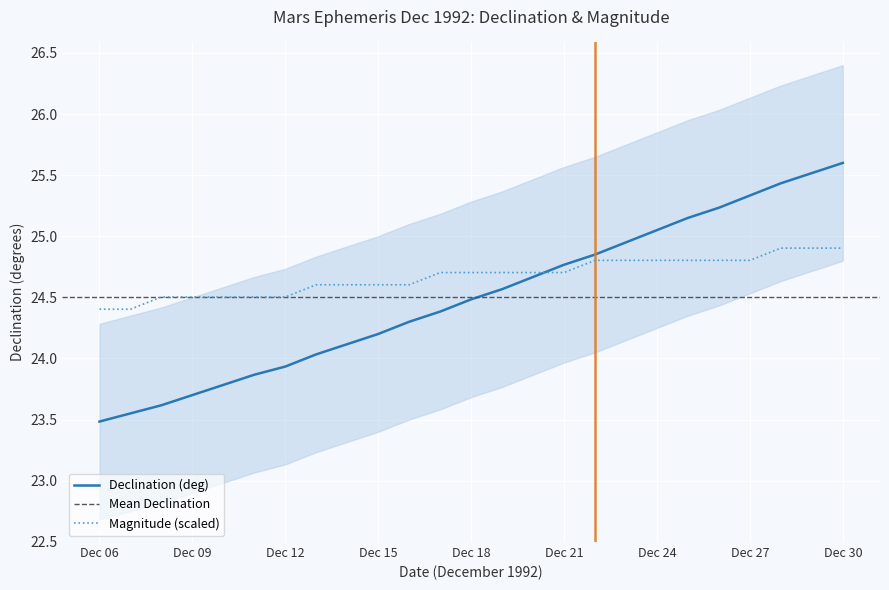

What is the lowest value of the Declination (deg) series?

23.5